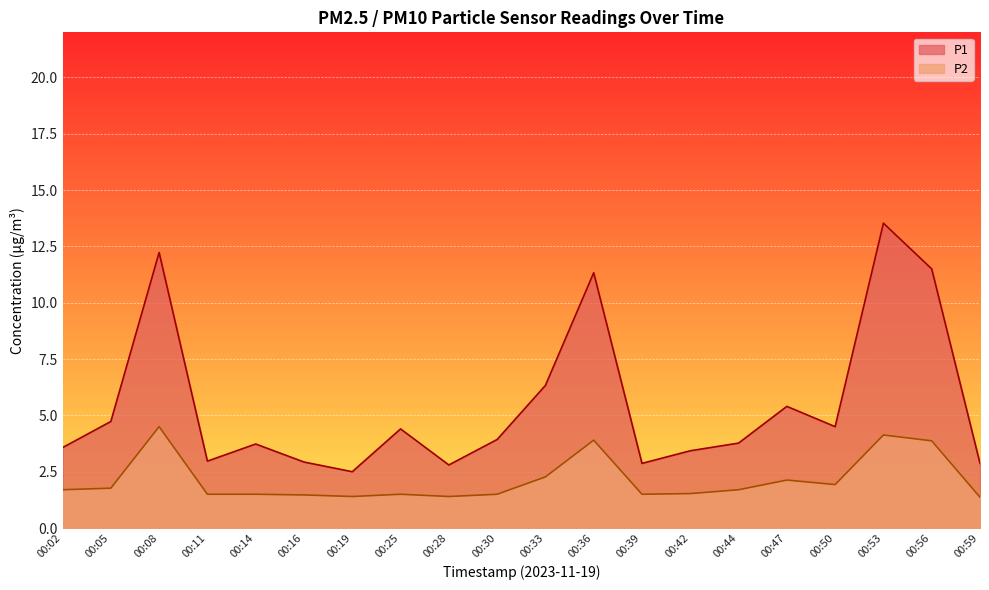

Reading left to right, transcribe all the data shown in this chart.

P1: 00:02=3.6	00:05=4.7	00:08=12.2	00:11=3.0	00:14=3.7	00:16=2.9	00:19=2.5	00:25=4.4	00:28=2.8	00:30=3.9	00:33=6.3	00:36=11.3	00:39=2.9	00:42=3.4	00:44=3.8	00:47=5.4	00:50=4.5	00:53=13.5	00:56=11.5	00:59=2.9
P2: 00:02=1.7	00:05=1.8	00:08=4.5	00:11=1.5	00:14=1.5	00:16=1.5	00:19=1.4	00:25=1.5	00:28=1.4	00:30=1.5	00:33=2.3	00:36=3.9	00:39=1.5	00:42=1.5	00:44=1.7	00:47=2.1	00:50=1.9	00:53=4.1	00:56=3.9	00:59=1.4